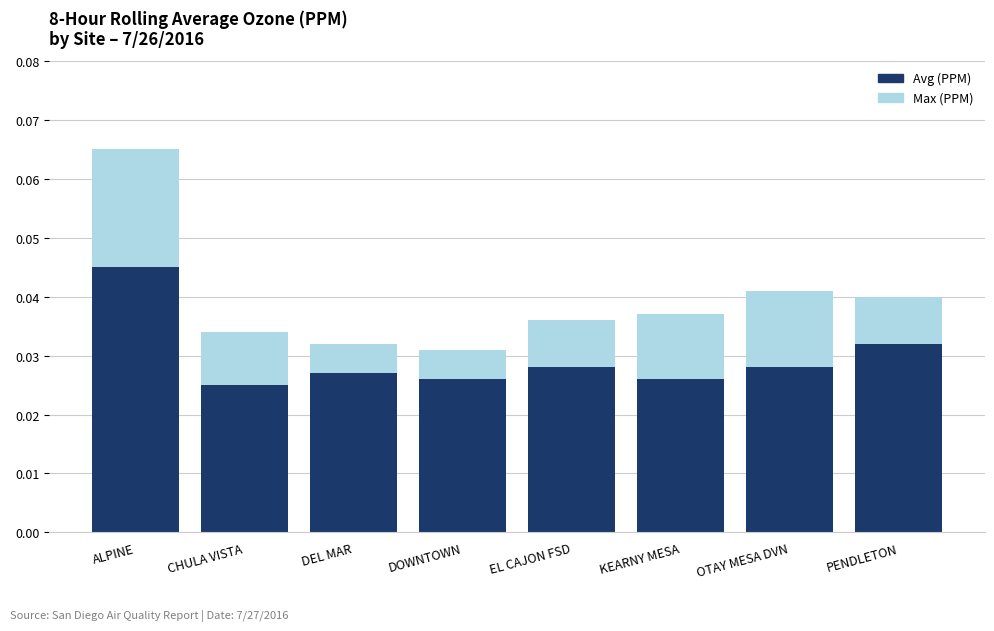

What is the sum of the Avg (PPM) values at DOWNTOWN and KEARNY MESA?

0.1